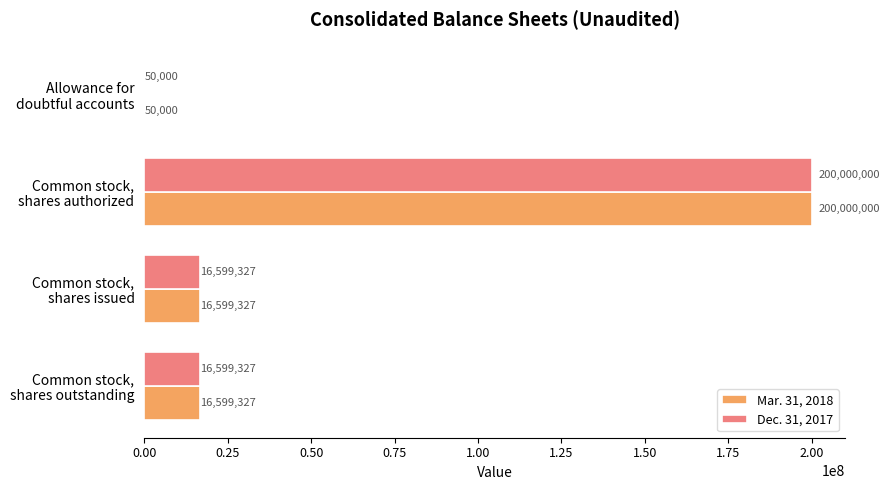

How many data points does each series have?

4